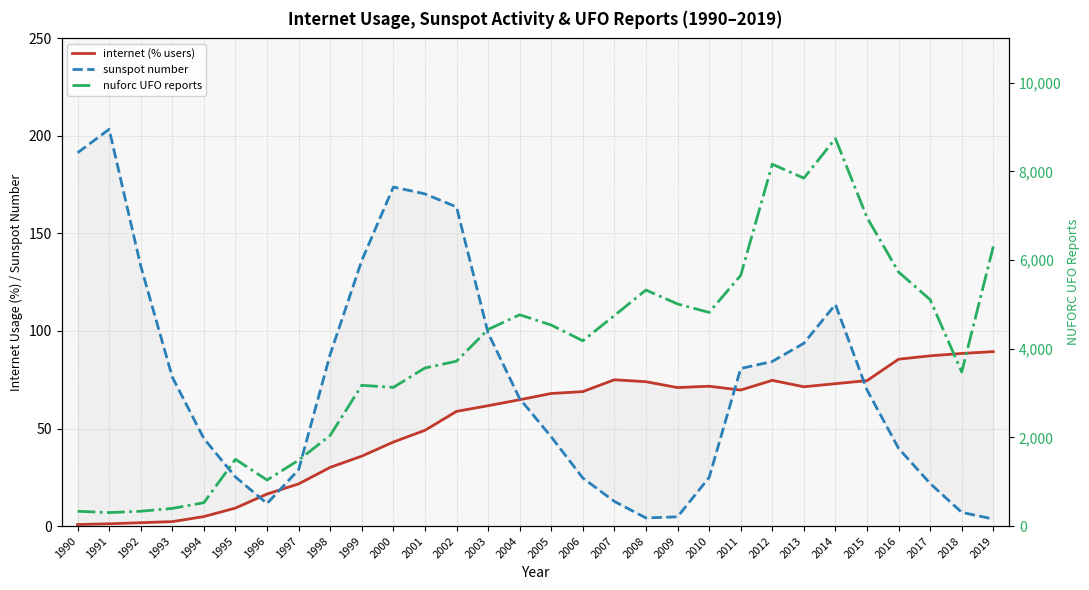

What is the value of the sunspot number point at the 29th from the left?

7.0